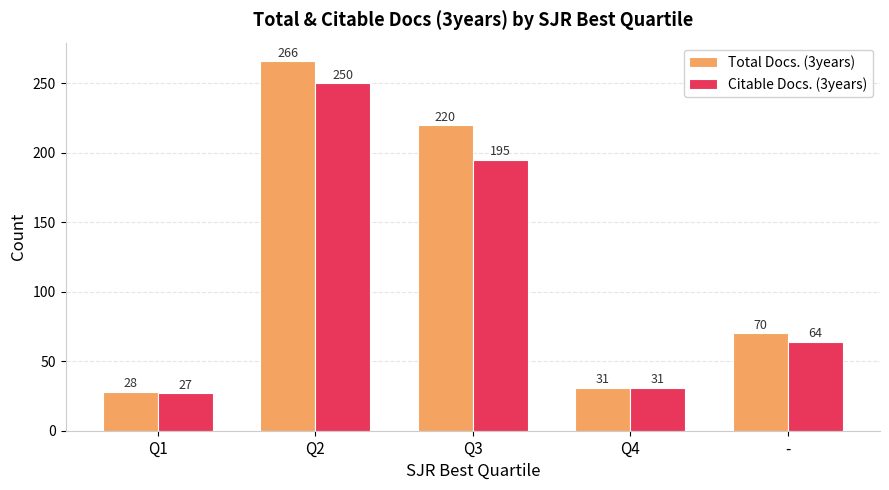

Rank the series by their average value, from lowest to highest.

Citable Docs. (3years), Total Docs. (3years)